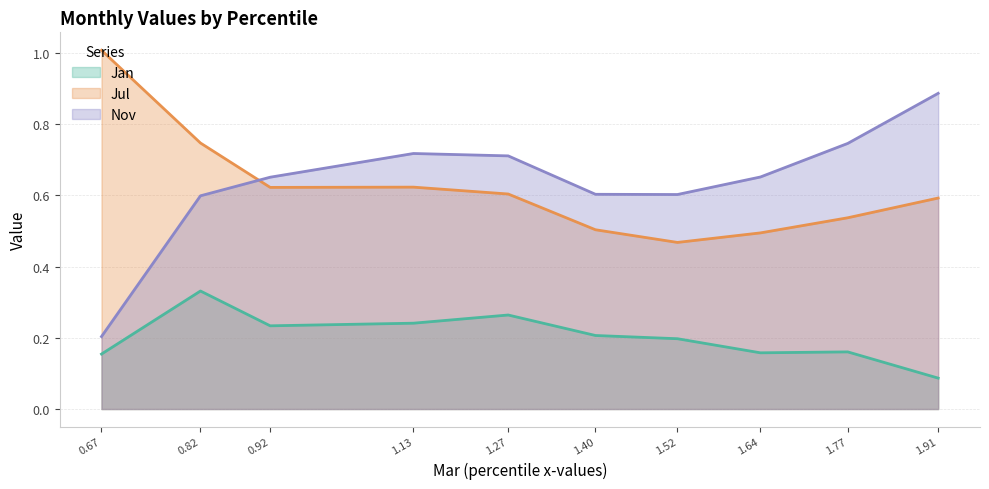

What are all the series names shown in the legend?

Jan, Jul, Nov